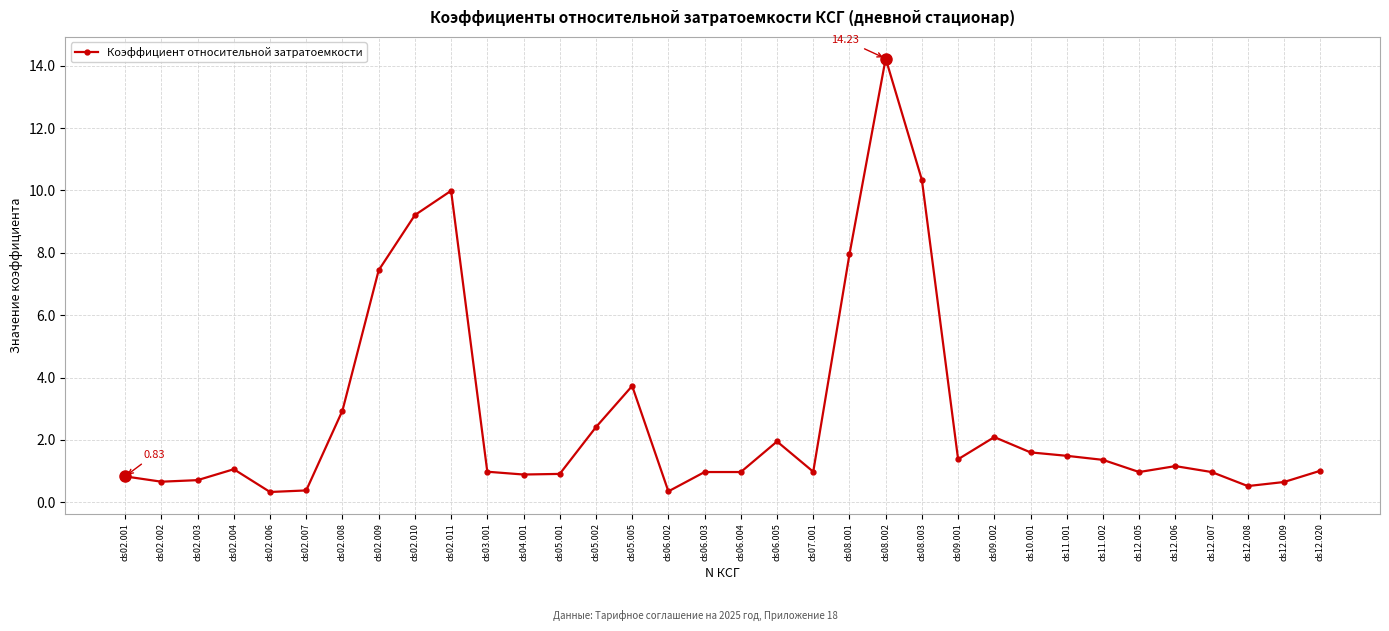

True or false: there are more than 1 points higher than both neighbors.

True